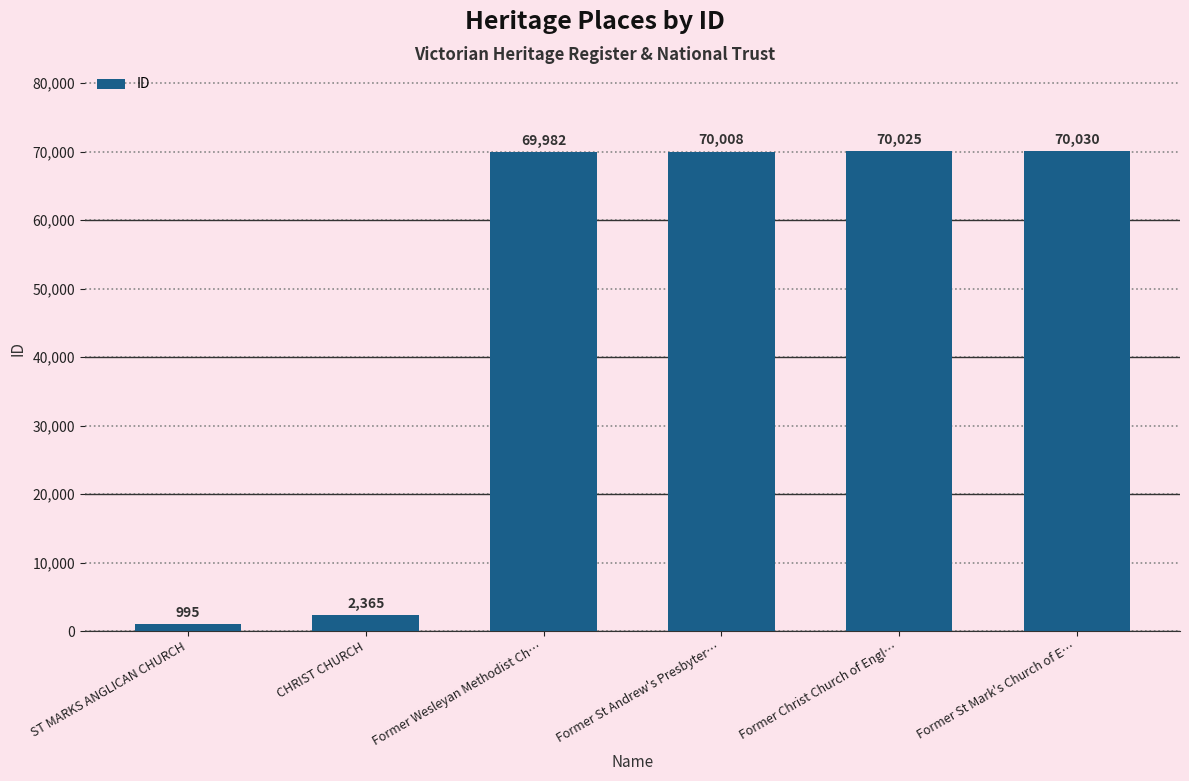

Rank the categories by value from lowest to highest.

ST MARKS ANGLICAN CHURCH, CHRIST CHURCH, Former Wesleyan Methodist Ch…, Former St Andrew's Presbyter…, Former Christ Church of Engl…, Former St Mark's Church of E…